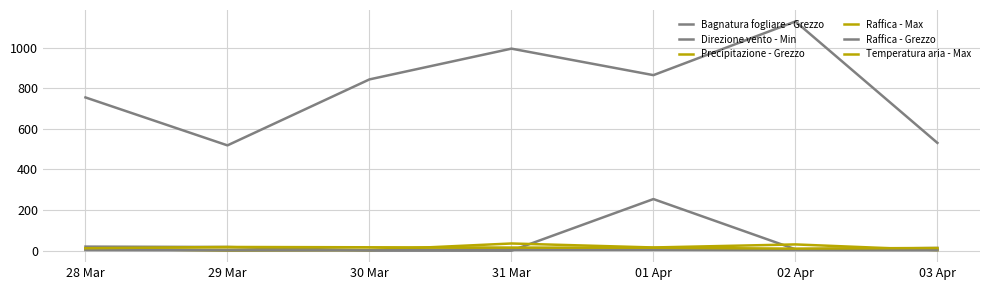

True or false: Direzione vento - Min and Bagnatura fogliare - Grezzo cross at least once.

False